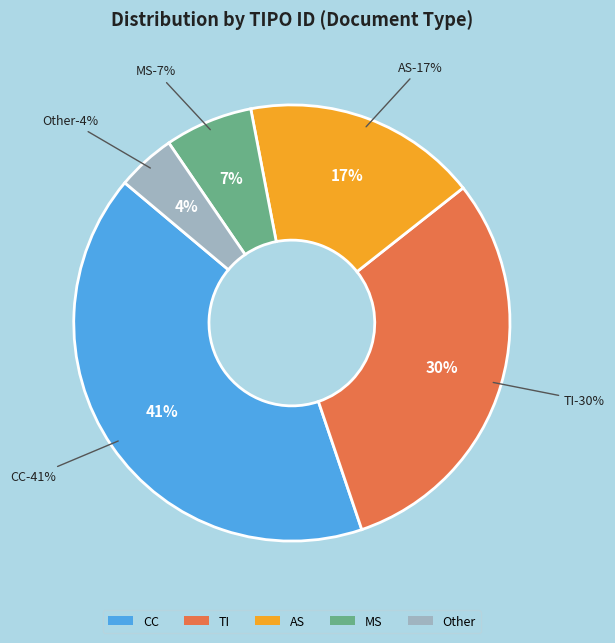

Does S represent more than half of the total?

No